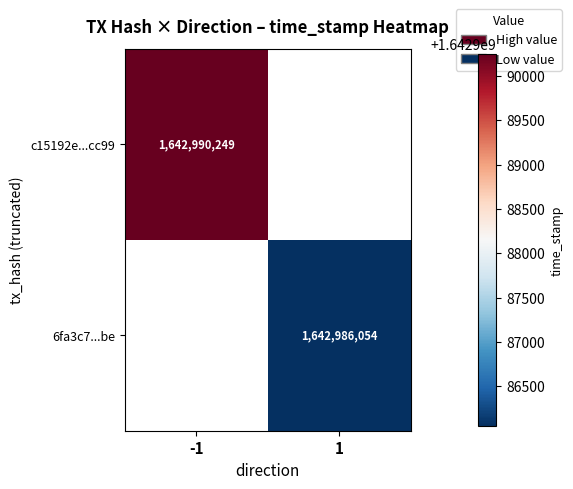

True or false: 6fa3c7...be has a value of 730830855 at 1.

False